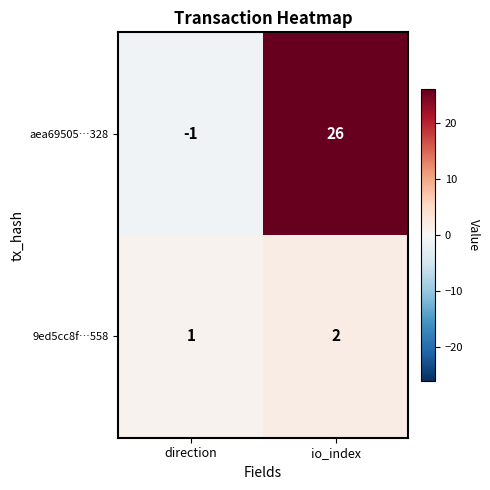

Between direction and io_index, which series saw the biggest shift?

aea69505…328